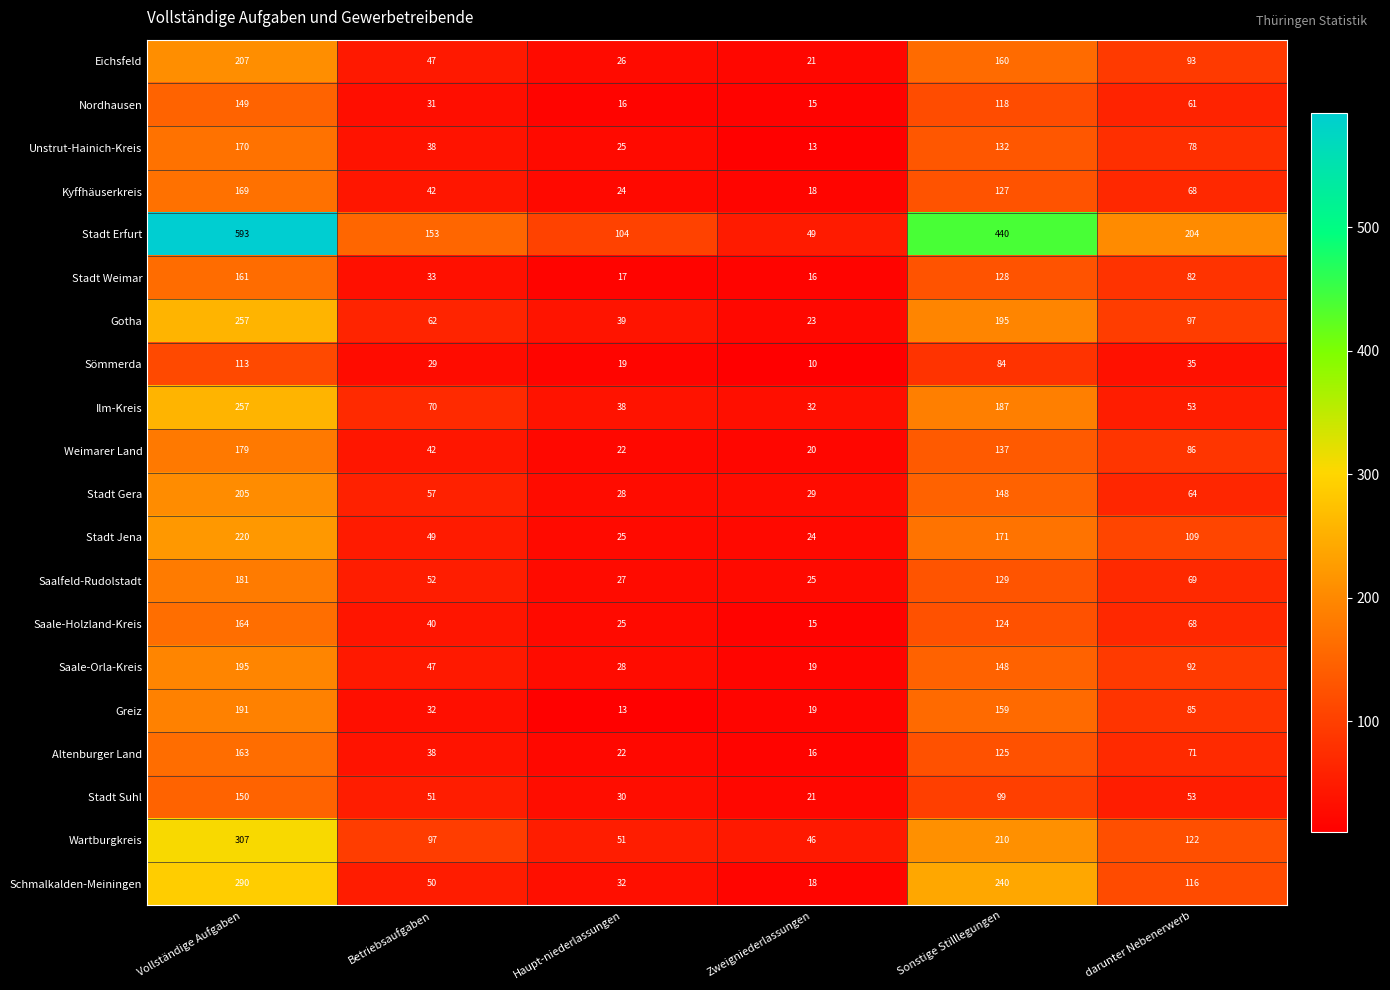

Which series changed the most between Vollständige Aufgaben and Sonstige Stilllegungen?

Stadt Erfurt